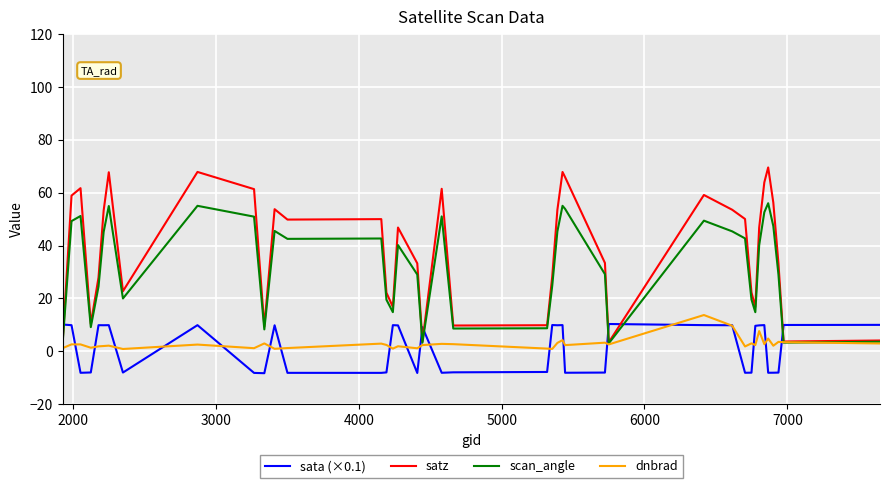

True or false: sata (×0.1) and satz intersect in this chart.

True